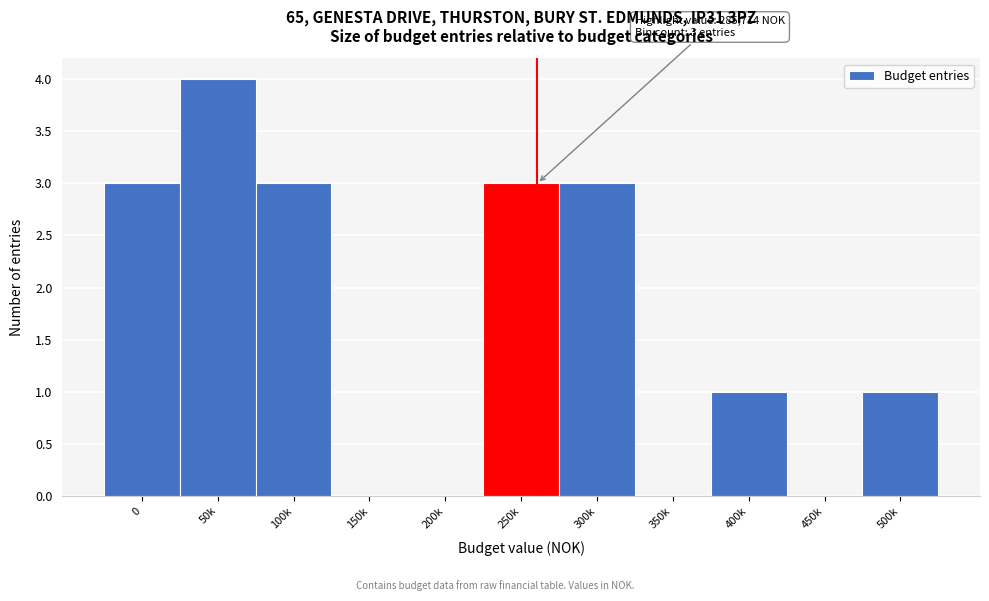

Reading left to right, list all the values displayed in this chart.

0=3	50k=4	100k=3	150k=0	200k=0	250k=3	300k=3	350k=0	400k=1	450k=0	500k=1